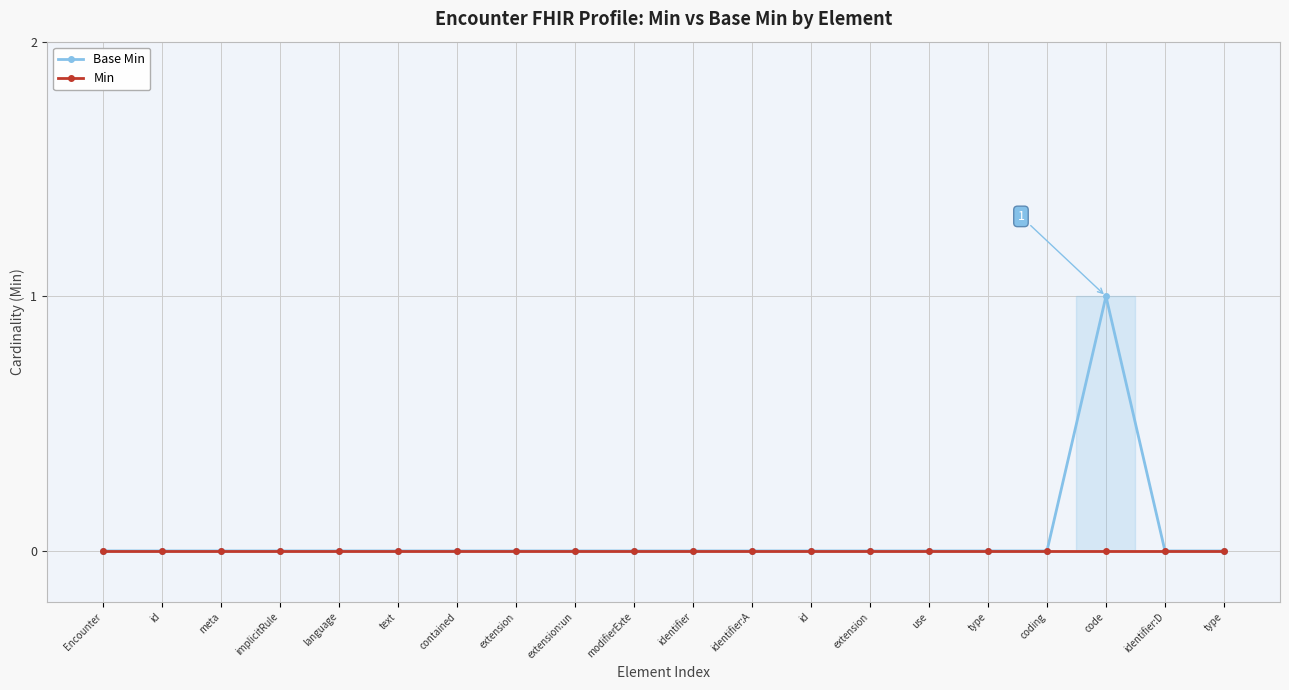

Where is Base Min nearest to the value 0?

Encounter